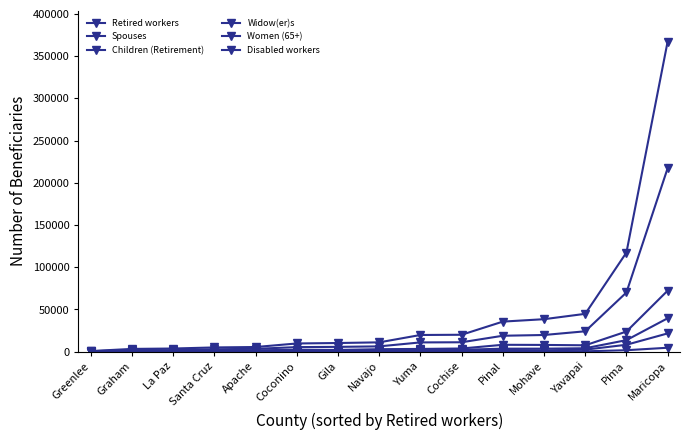

True or false: Retired workers has more than 2 points higher than both neighbors.

False